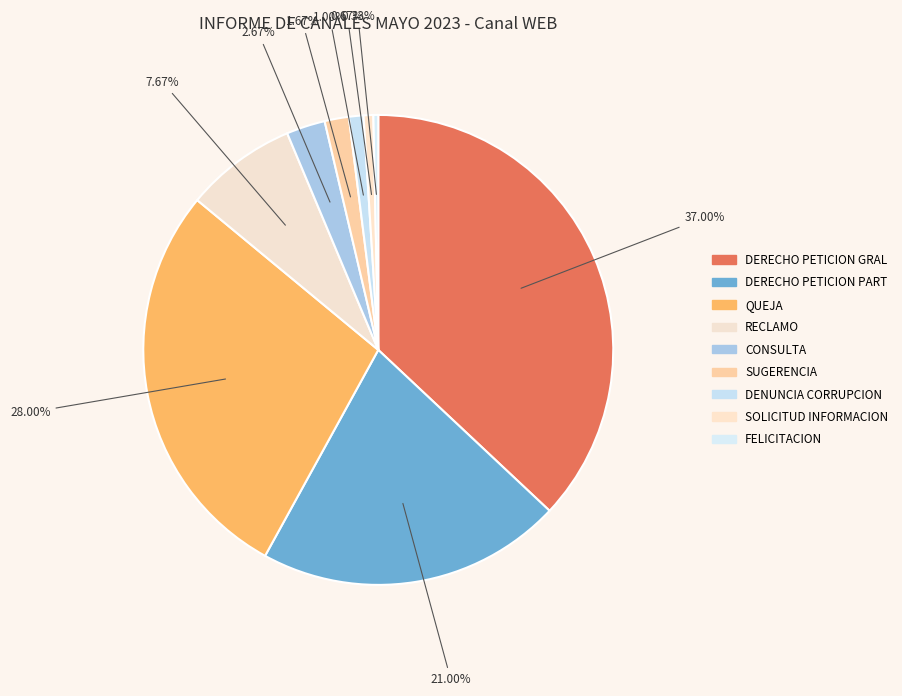

Which category has the biggest portion of the pie?

DERECHO DE PETICION DE INTERES GENERAL